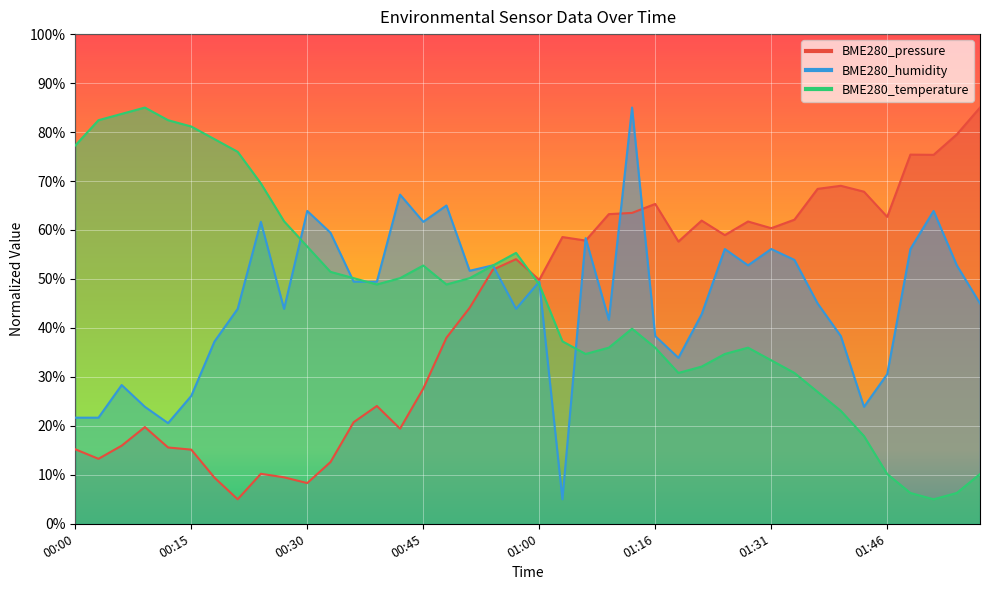

What is the maximum value shown in the chart?

85.0